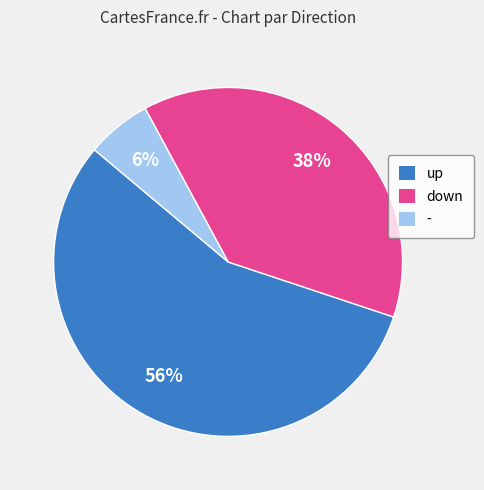

Is there a majority slice in this chart?

Yes